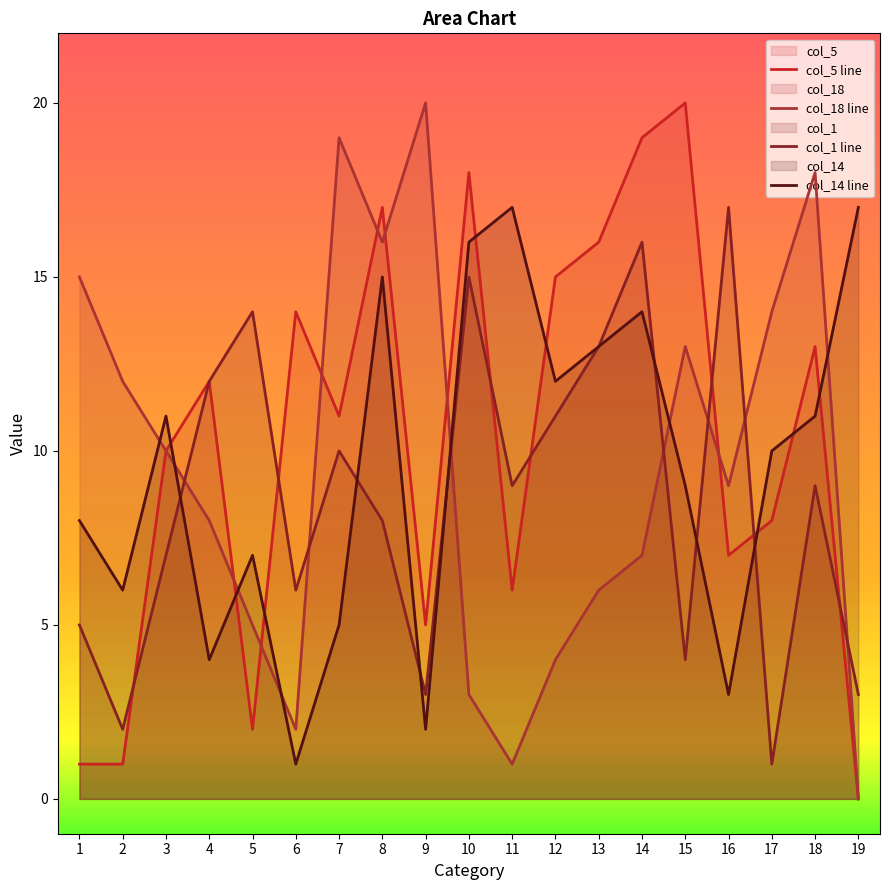

What is the value of the col_5 line point at the 1st from the left?

1